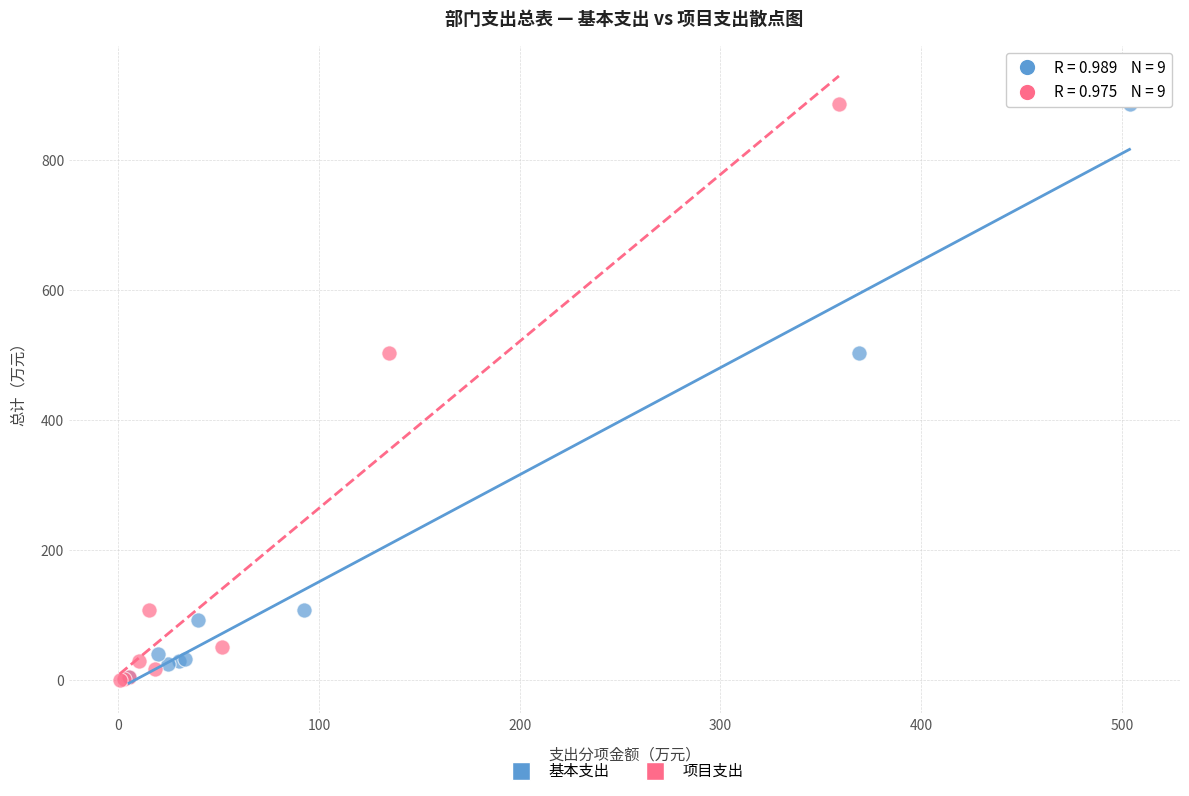

Which series has the largest Y range (max minus min)?

项目支出